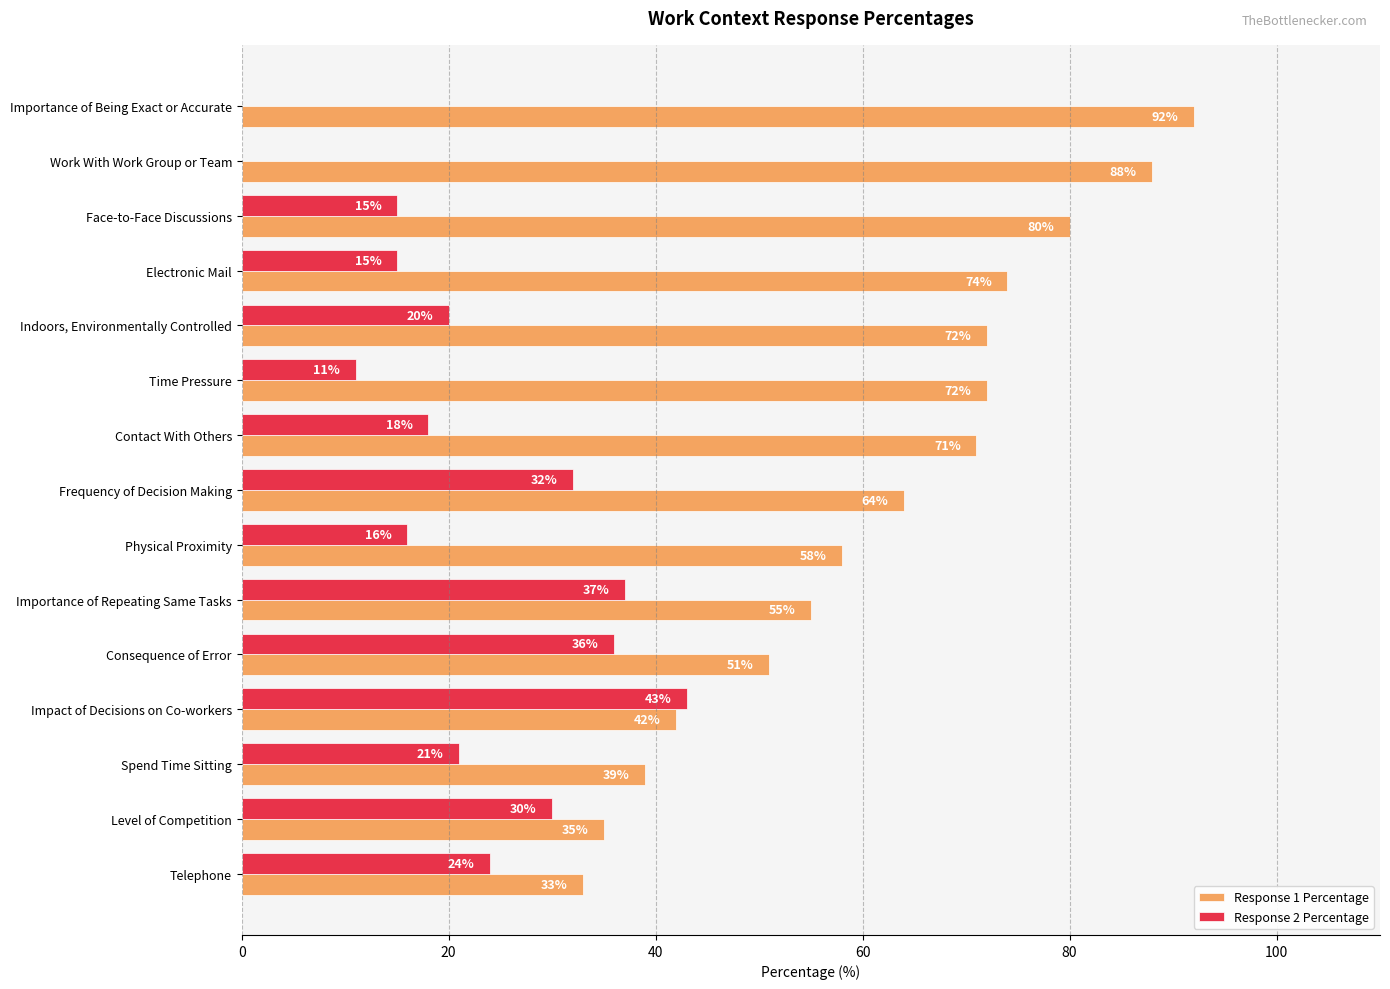

What are all the series names shown in the legend?

Response 1 Percentage, Response 2 Percentage